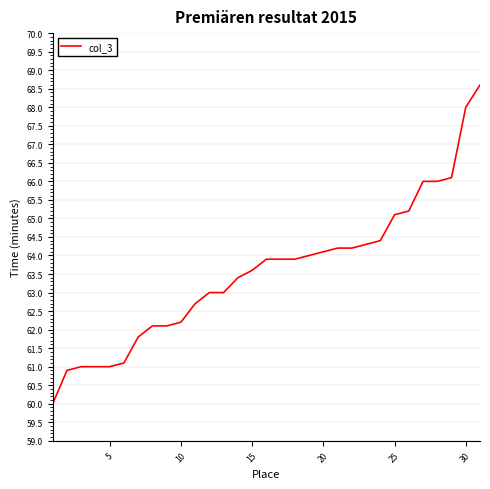

What is the greatest value displayed?

68.6